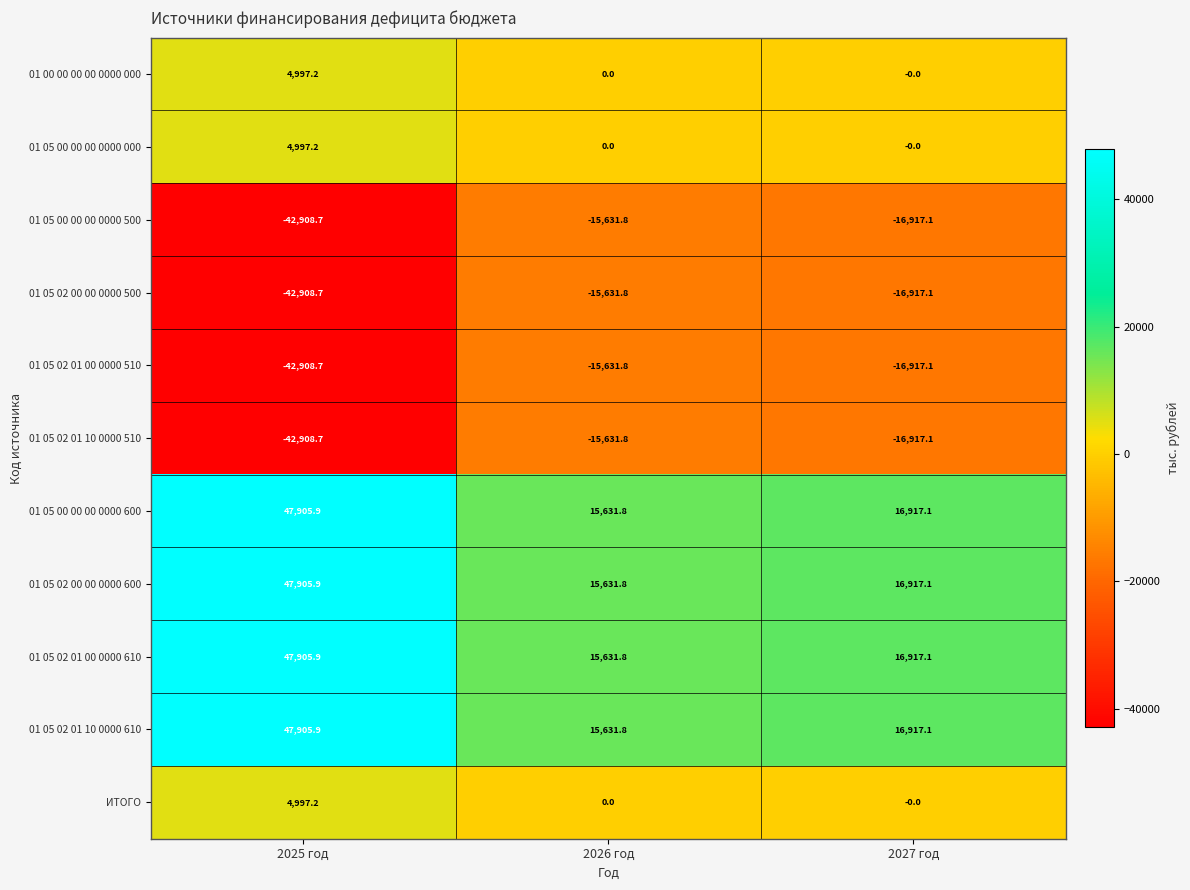

What is the difference between the highest and lowest values at 2027 год?

33834.2